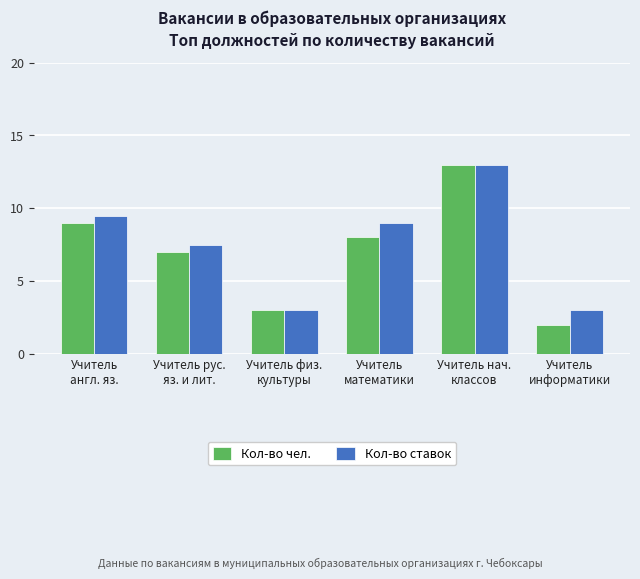

Which category has the highest value in the Кол-во ставок series?

Учитель нач.
классов